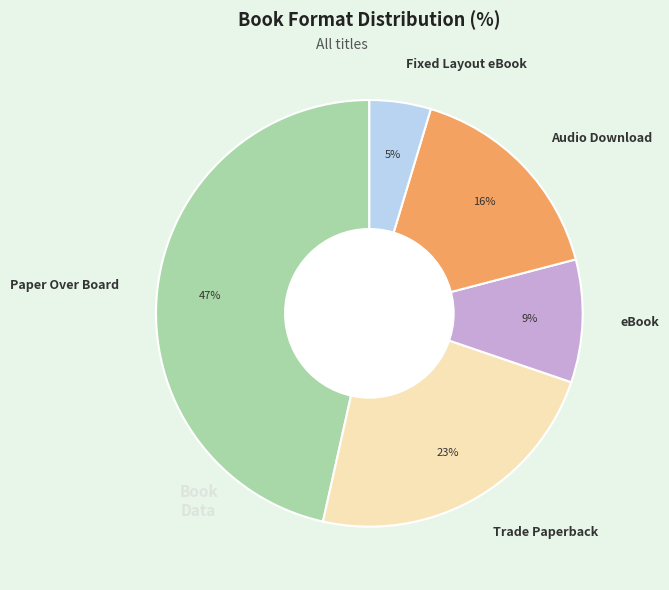

Which category has the smallest portion of the pie?

Fixed Layout eBook